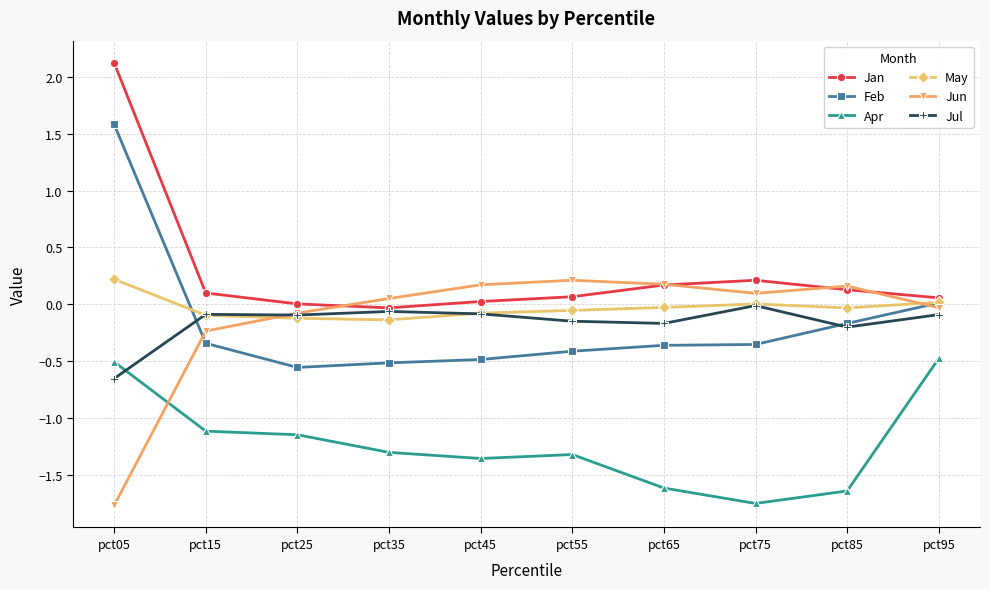

At which category is the sum across all series the highest?

pct05